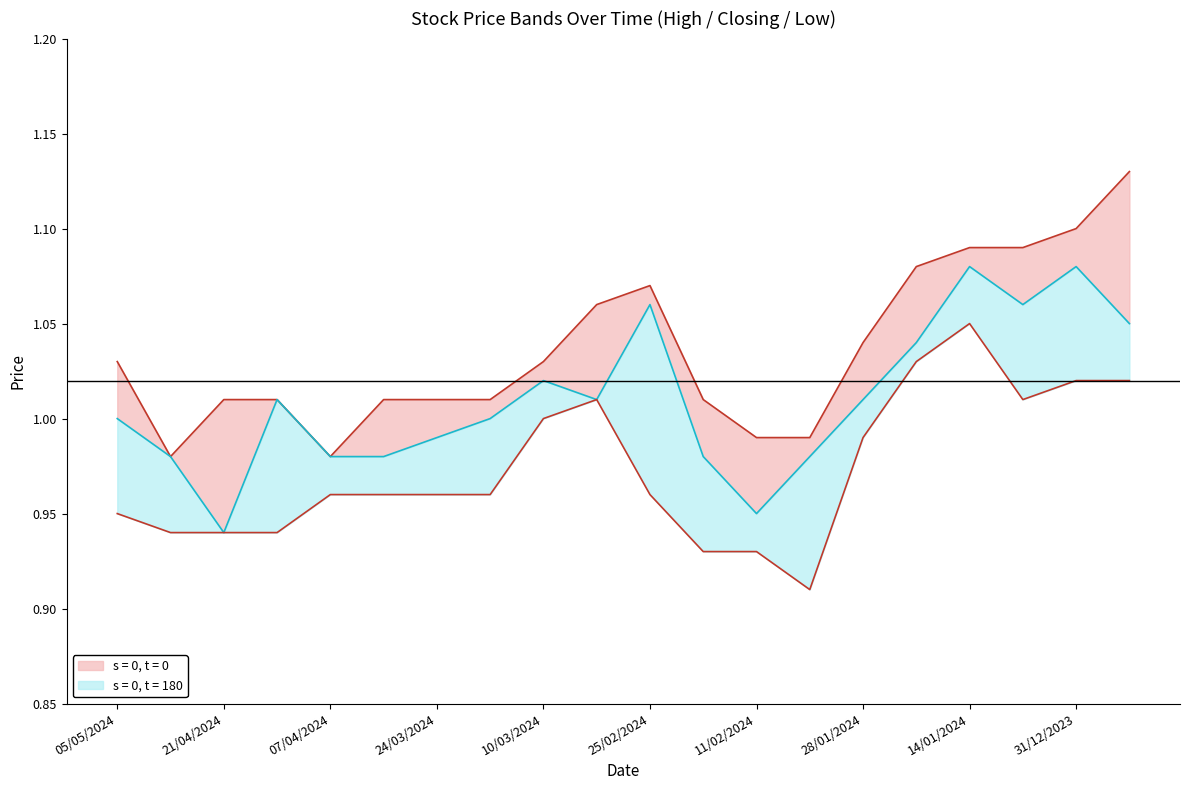

What is the sum of all High values?

20.7